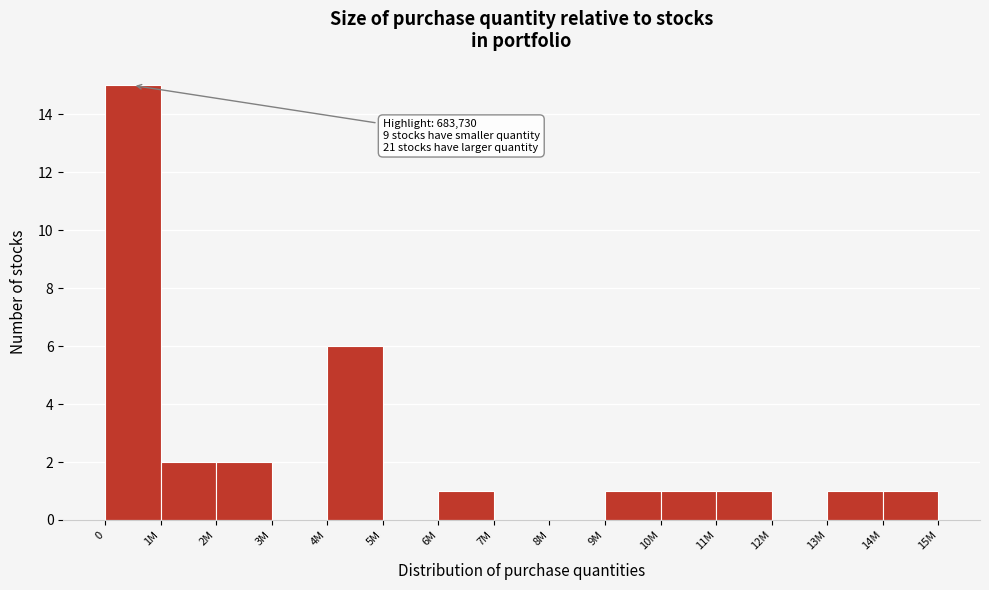

Reading right to left, extract all data points from this chart.

14M=1	13M=1	12M=0	11M=1	10M=1	9M=1	8M=0	7M=0	6M=1	5M=0	4M=6	3M=0	2M=2	1M=2	0=15